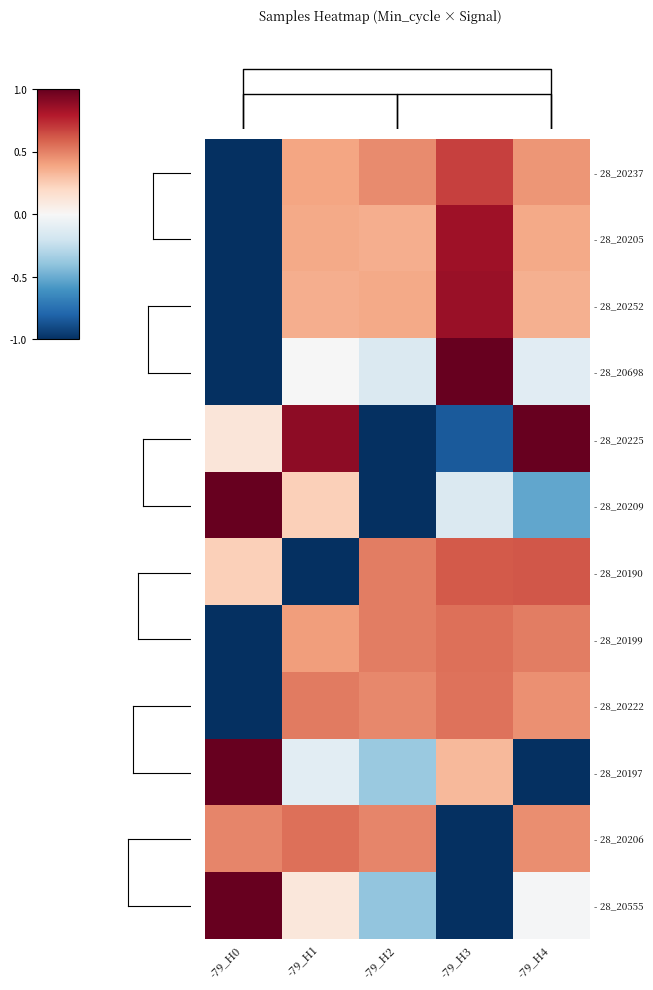

What is the smallest value displayed?

-1.0